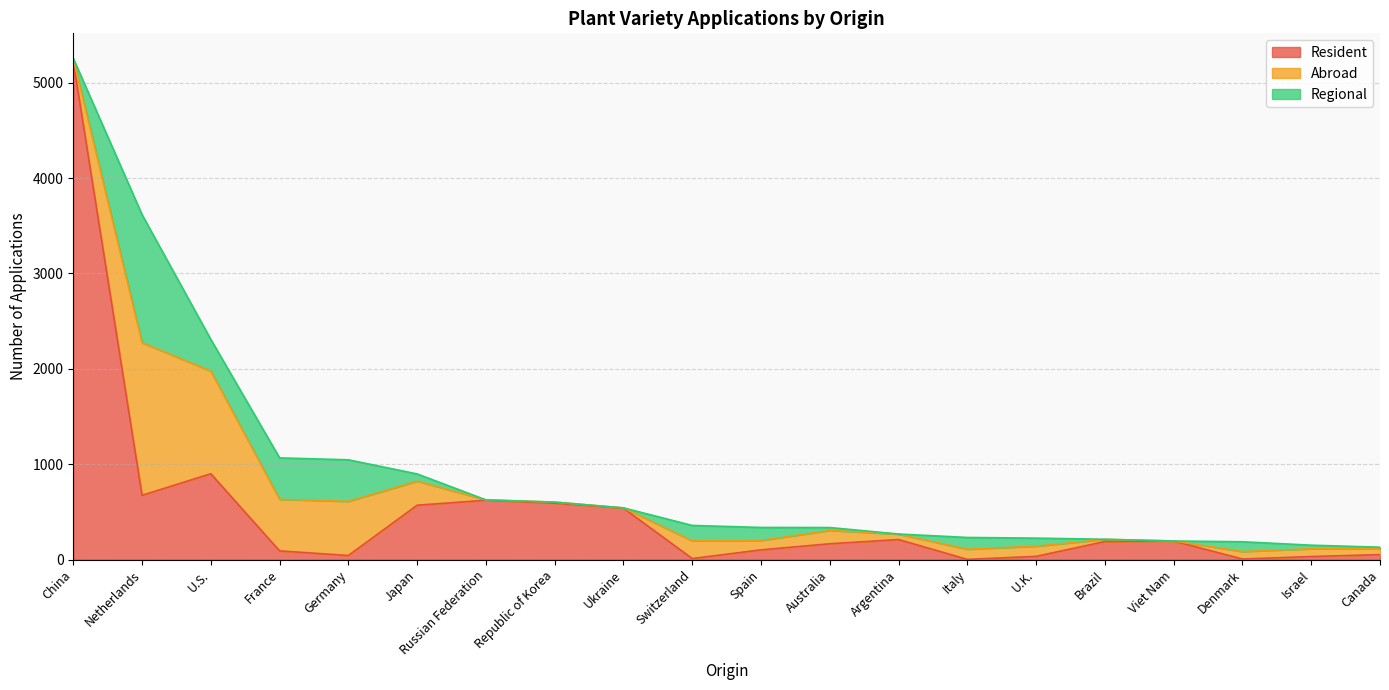

True or false: Resident has a value of 192 at U.S..

False